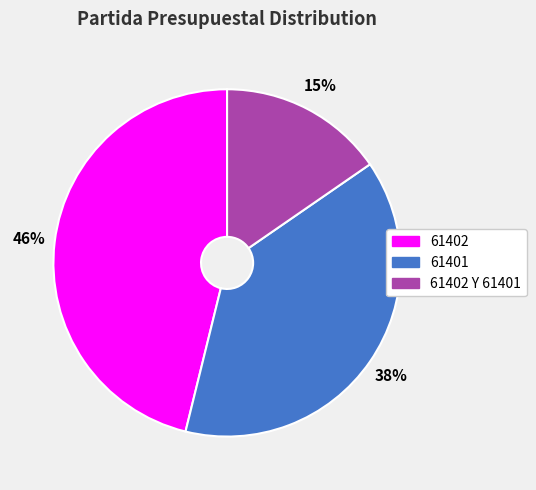

Does any single category account for the majority?

No